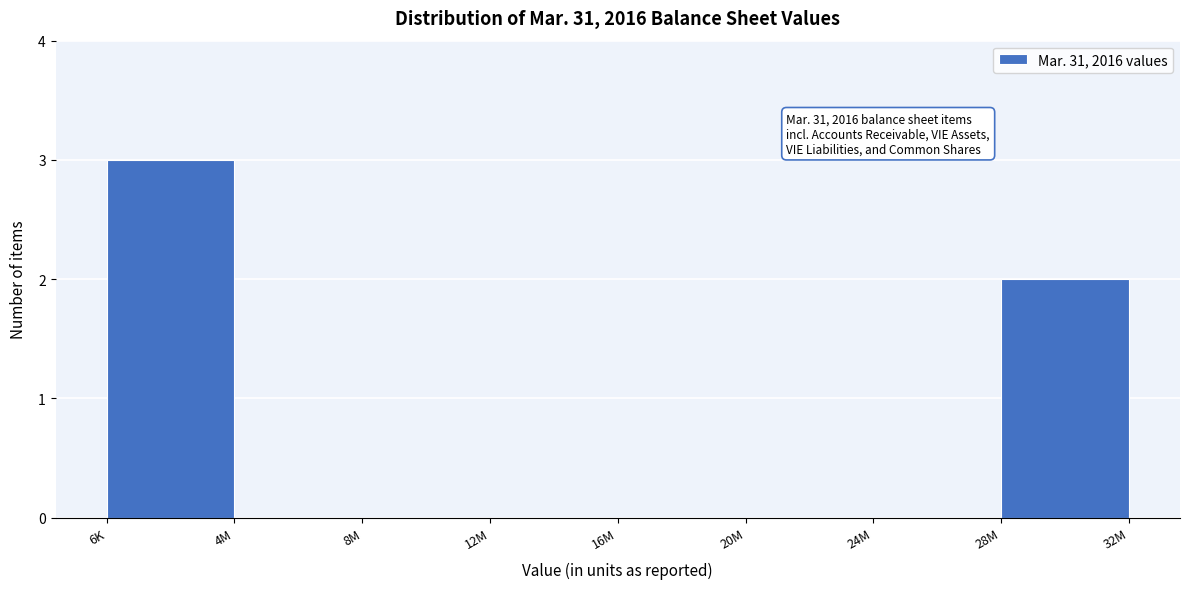

Reading left to right, list all the values displayed in this chart.

6K=3	4M=0	8M=0	12M=0	16M=0	20M=0	24M=0	28M=2